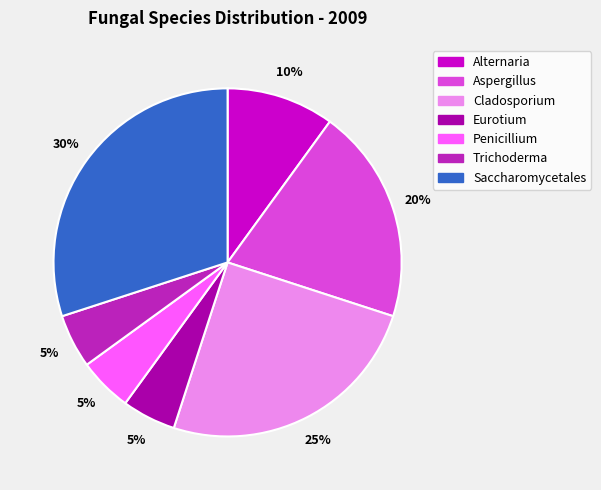

Does any single category account for the majority?

No